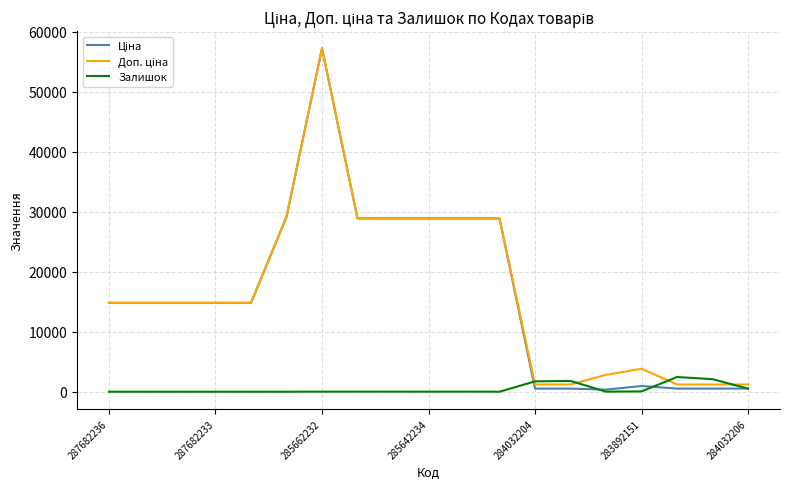

What is the maximum value shown in the chart?

57258.0